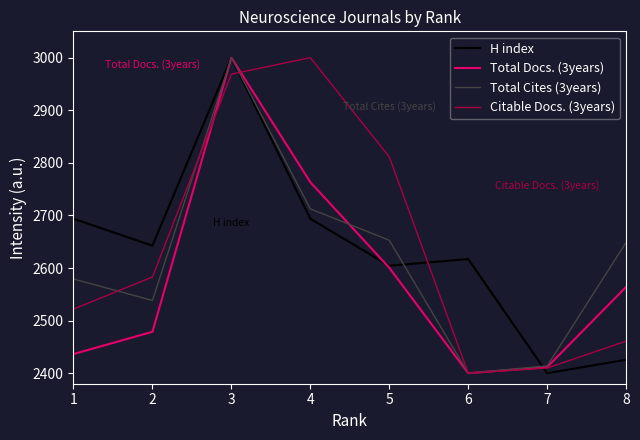

What is the sum of all Citable Docs. (3years) values?

21155.4